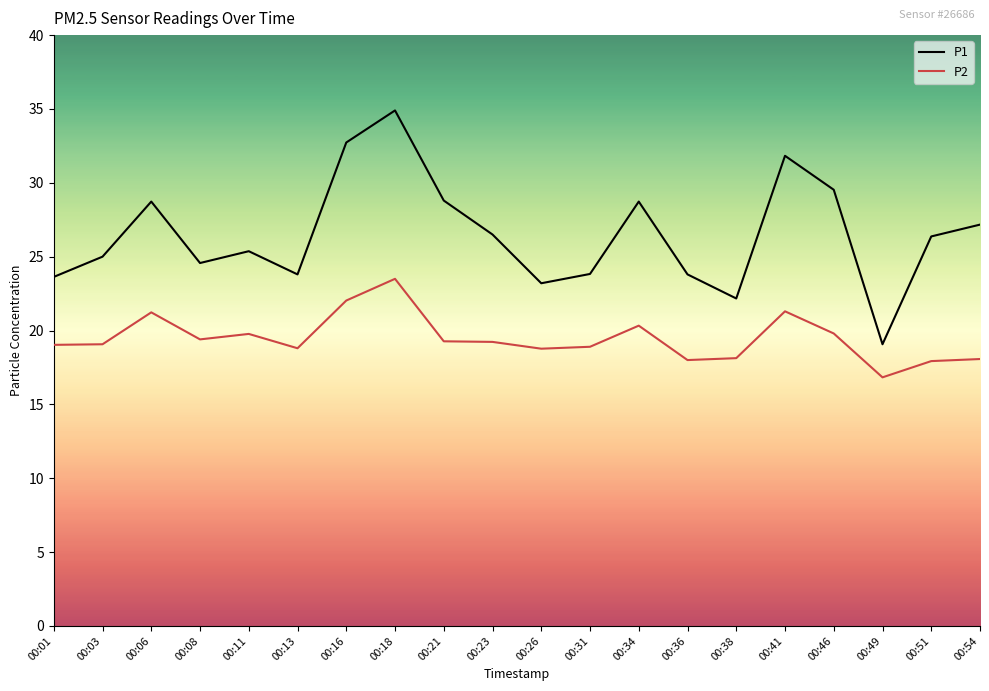

What is the sum of all P1 values?

529.7